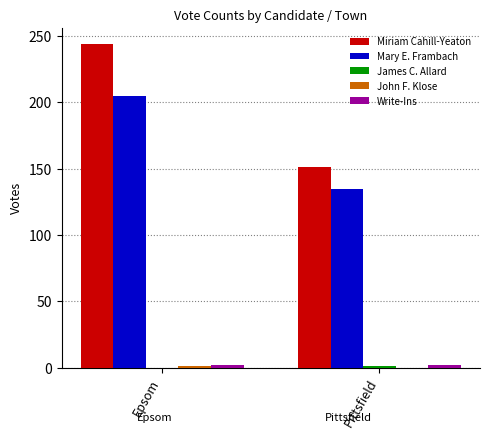

What is the sum of all Miriam Cahill-Yeaton values?

395